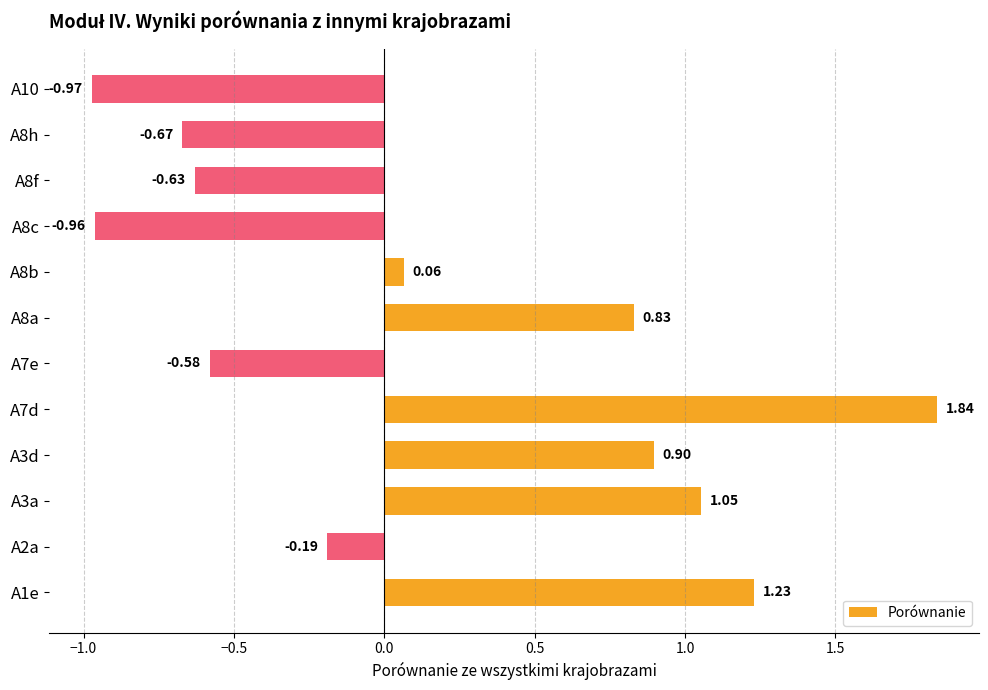

Rank the categories by value from highest to lowest.

A7d, A1e, A3a, A3d, A8a, A8b, A2a, A7e, A8f, A8h, A8c, A10